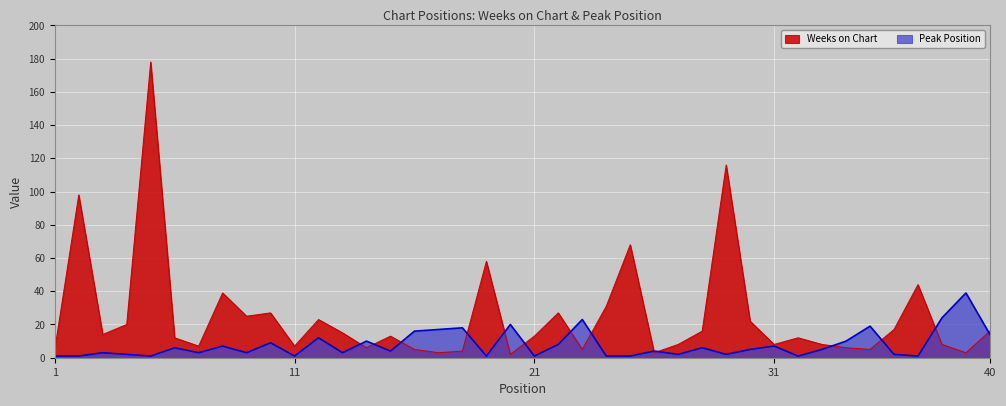

At which label is Peak Position closest to 20?

20